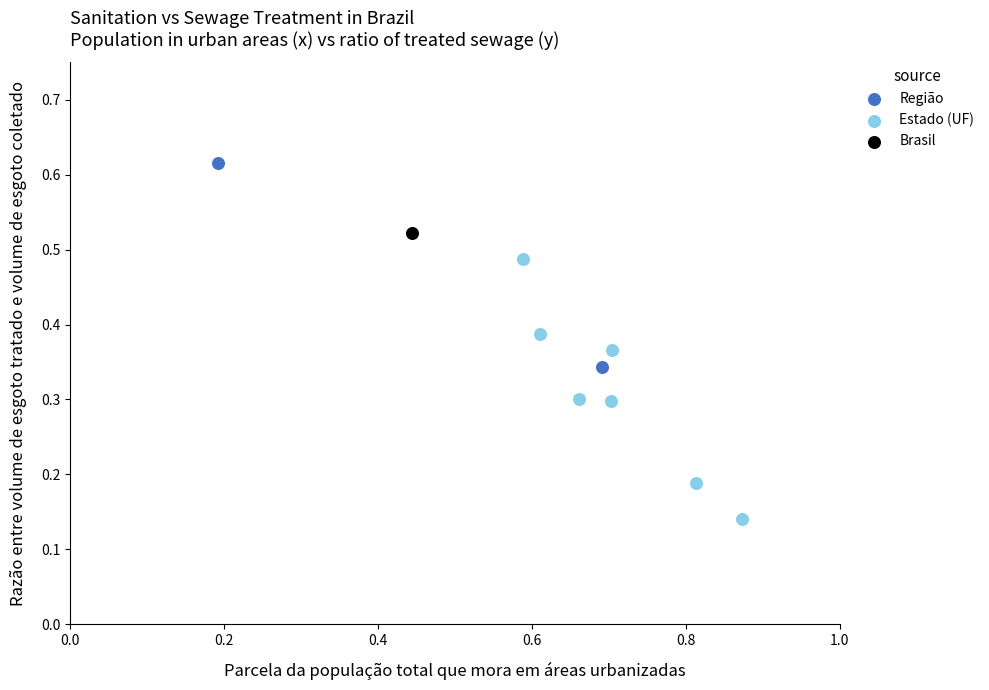

What are all the series names shown in the legend?

Região, Estado (UF), Brasil